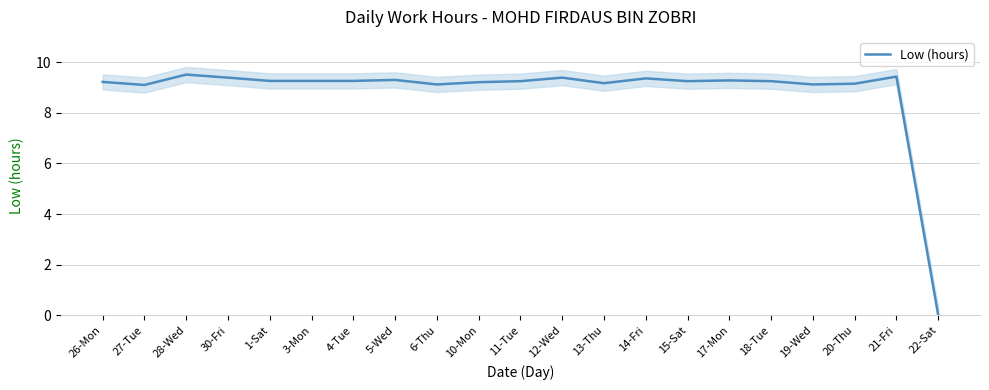

How many values exceed 9?

20